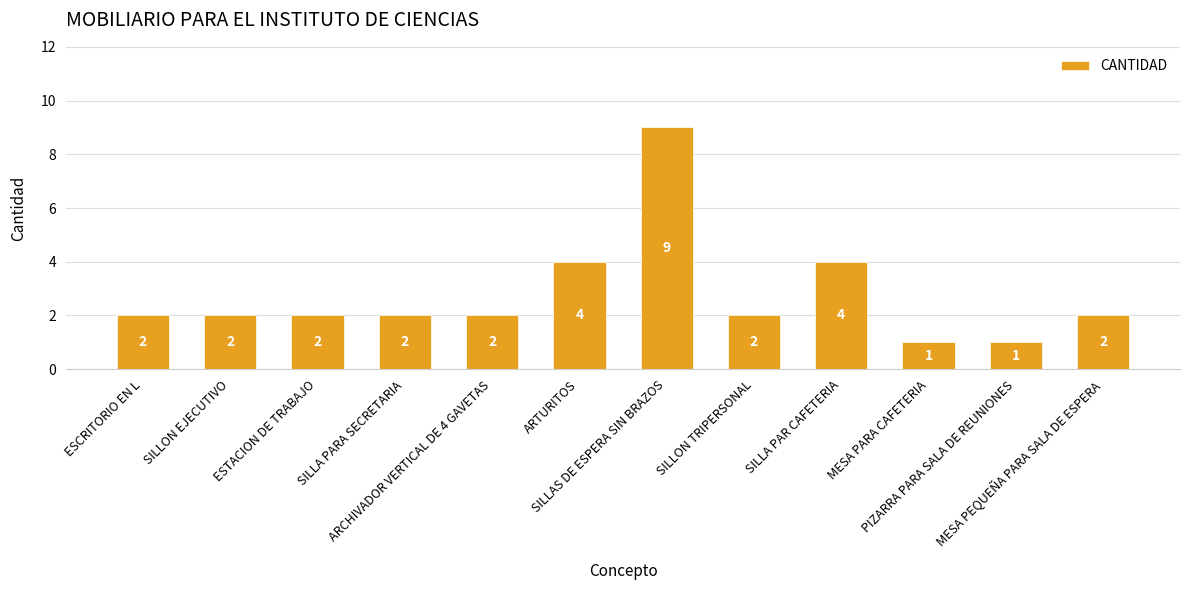

Reading left to right, extract all data points from this chart.

2	2	2	2	2	4	9	2	4	1	1	2